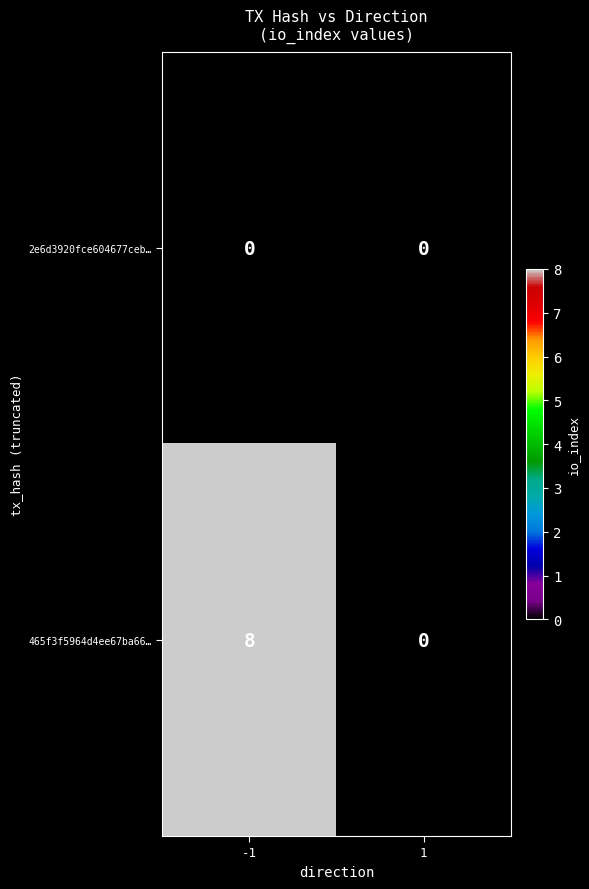

How many values in the 465f3f5964d4ee67ba66… series are below 8?

1